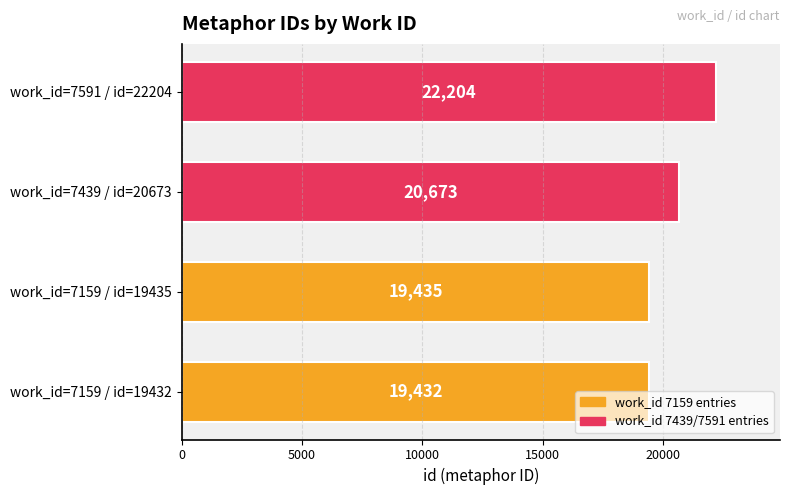

Is it true that the value at work_id=7159 / id=19432 is 19432?

True